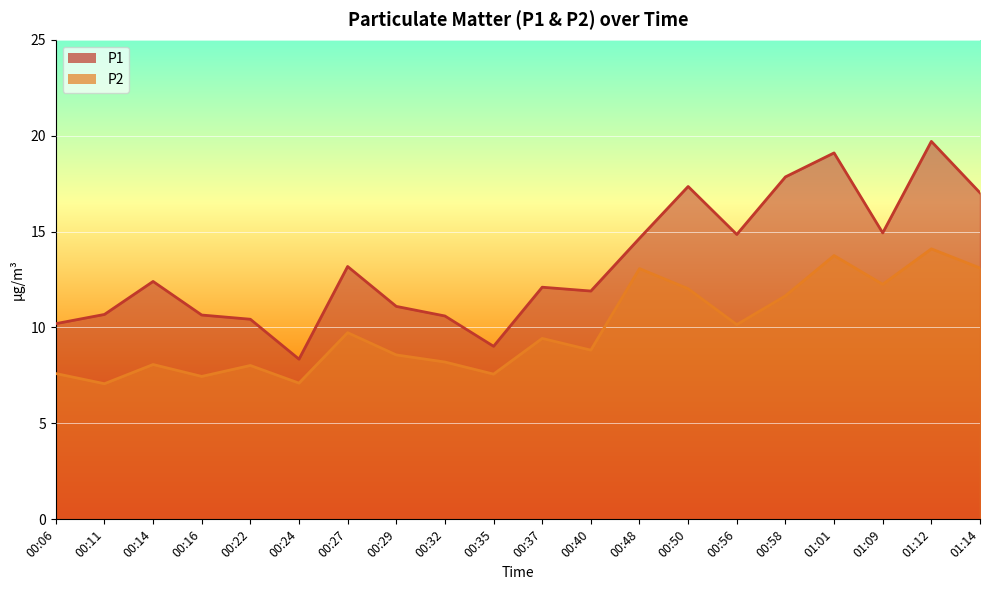

What is the difference between the P2 values at 00:56 and 00:50?

1.9